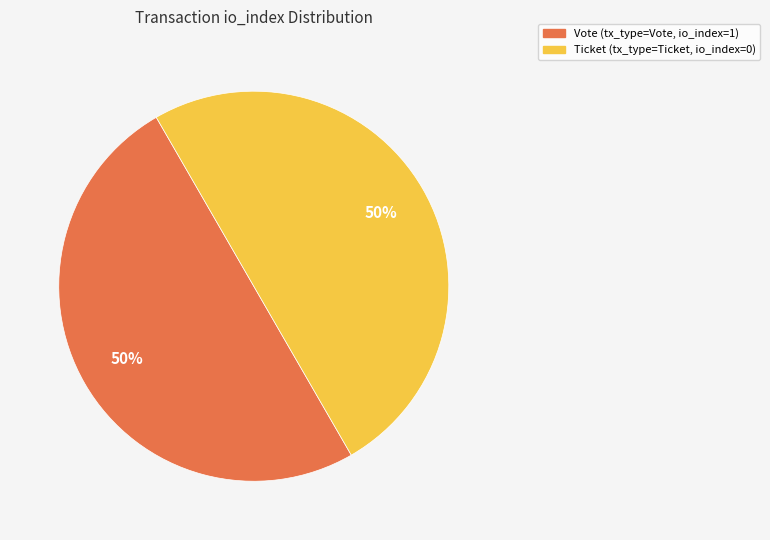

How many segments does this pie chart have?

2